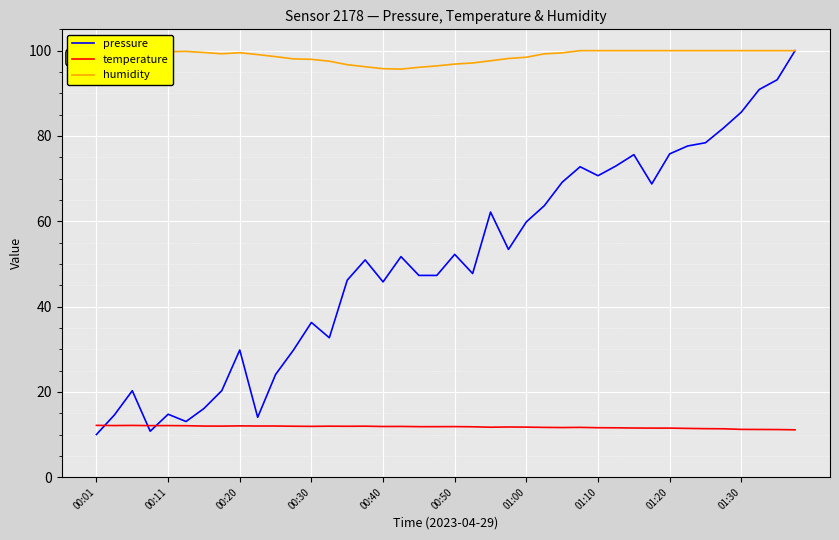

True or false: humidity and temperature intersect in this chart.

False